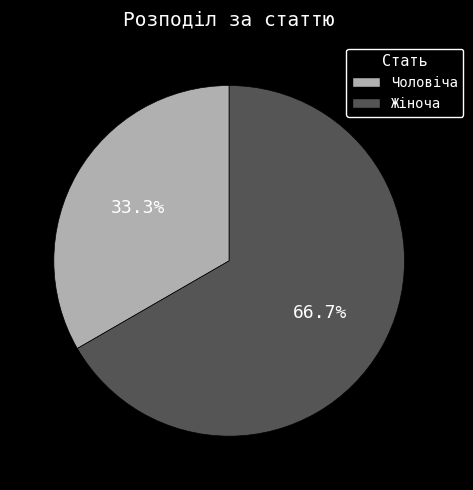

Which has a higher value, Чоловіча or Жіноча?

Жіноча